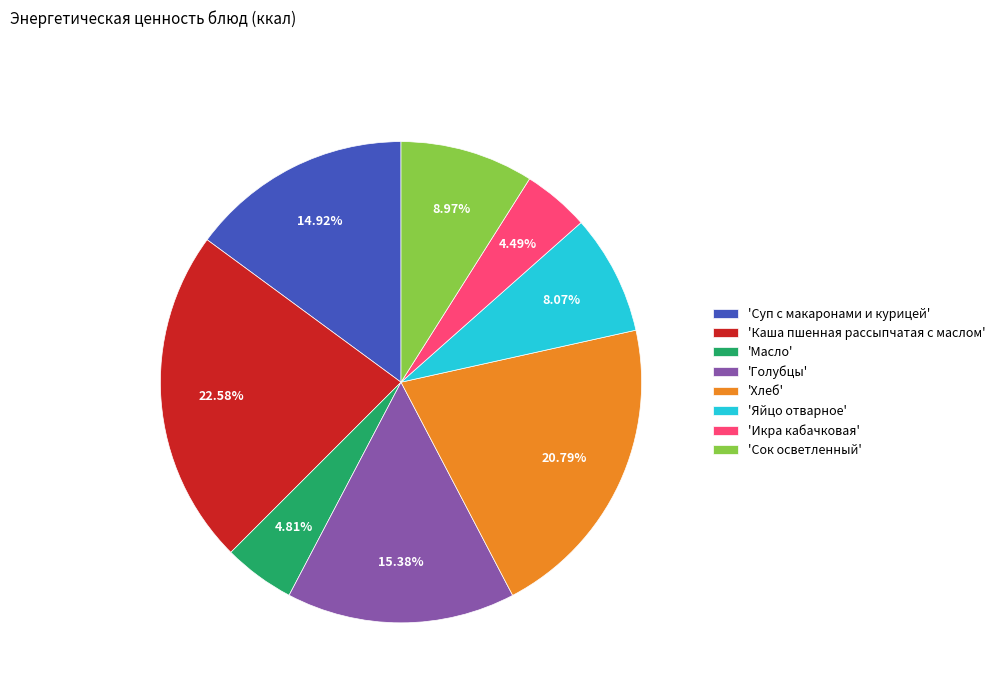

Approximately how many times larger is the value at 'Яйцо отварное' compared to 'Голубцы'?

0.5